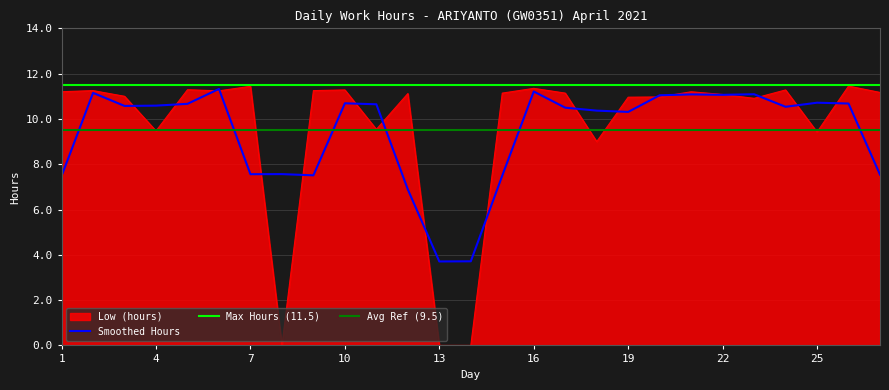

How many interior local peaks (higher than both neighbors) does the data have?

9